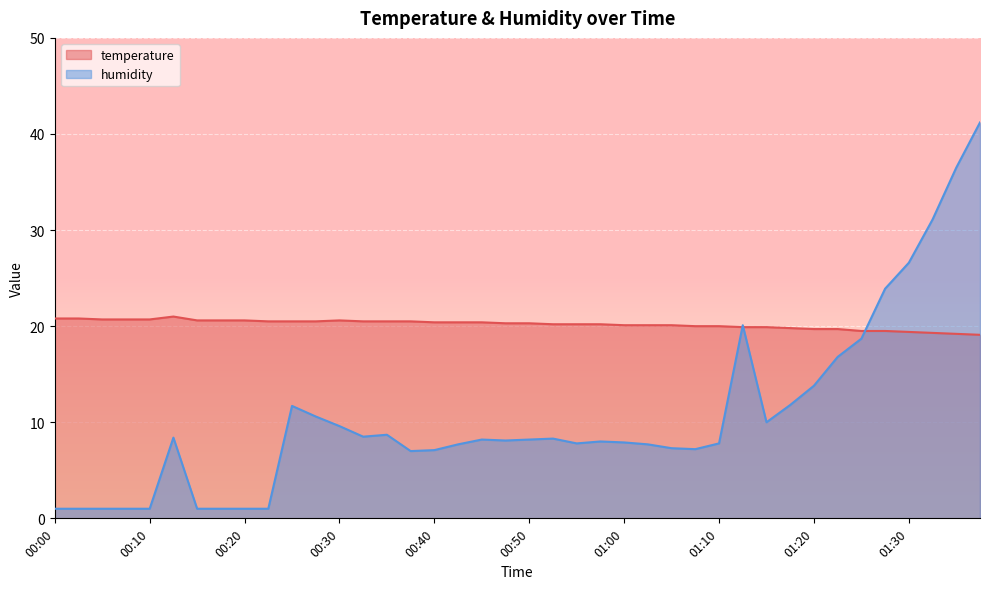

At which category is the sum across all series the highest?

01:37